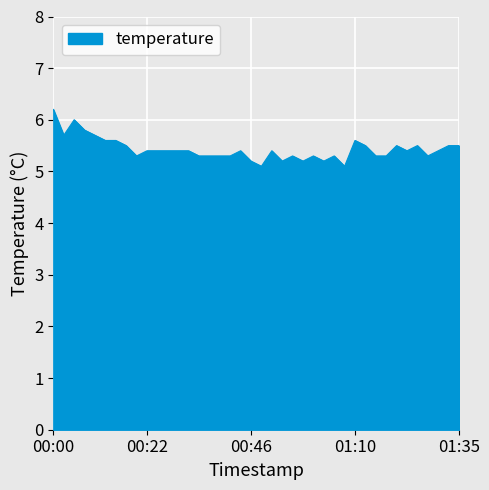

What is the difference between the maximum and minimum values?

1.1